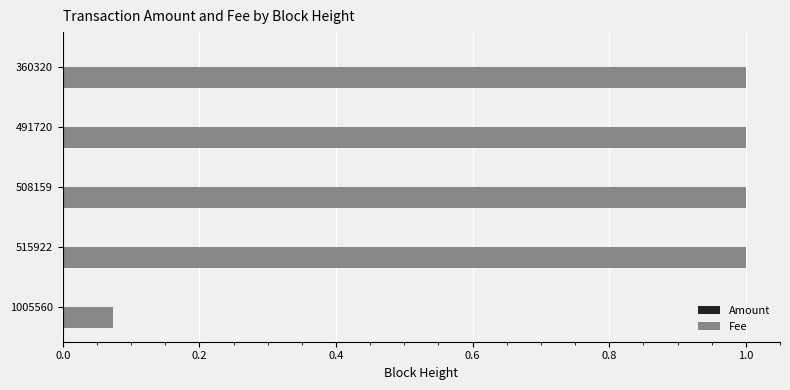

Which series has the largest total across all categories?

Fee